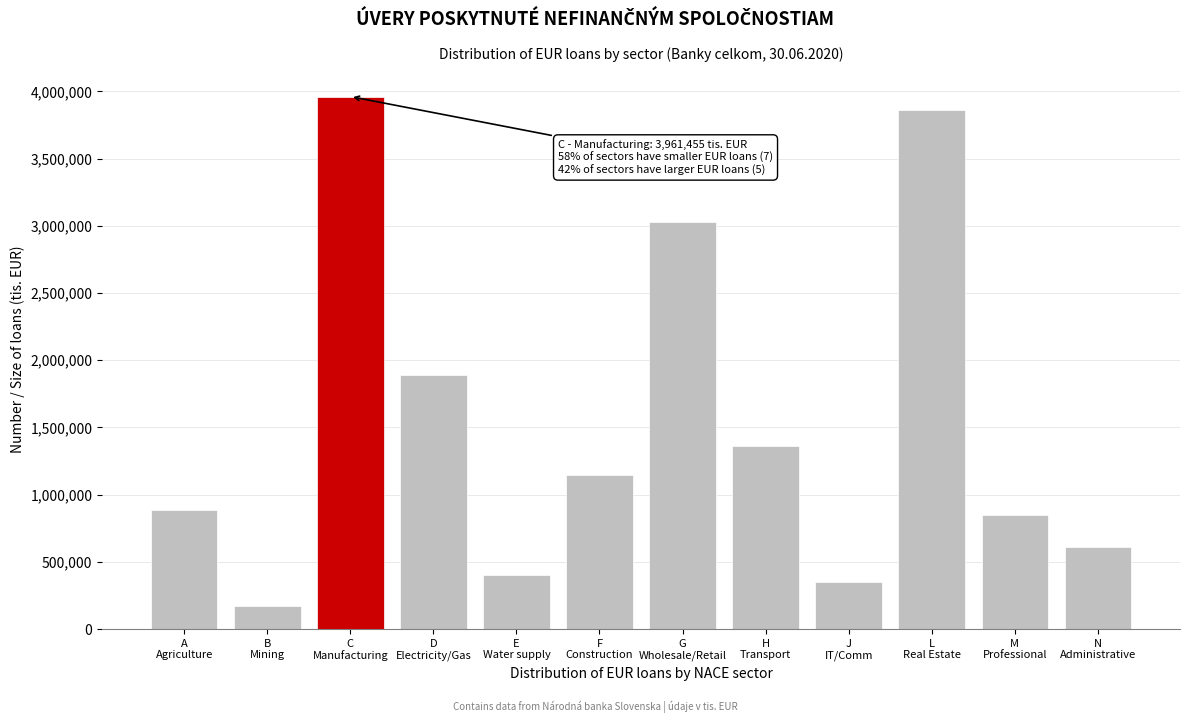

Reading left to right, extract all data points from this chart.

888210	168013	3961455	1888324	399201	1145542	3027106	1360161	346429	3863568	848370	609734